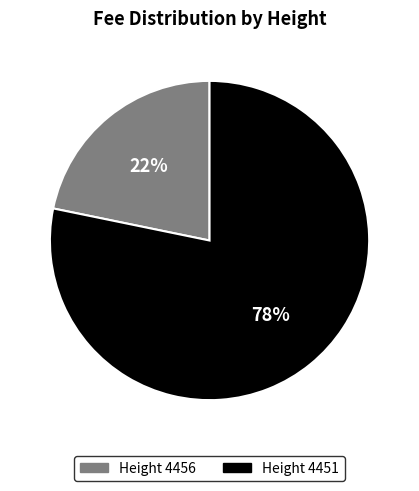

Which has a higher value, Height 4451 or Height 4456?

Height 4451